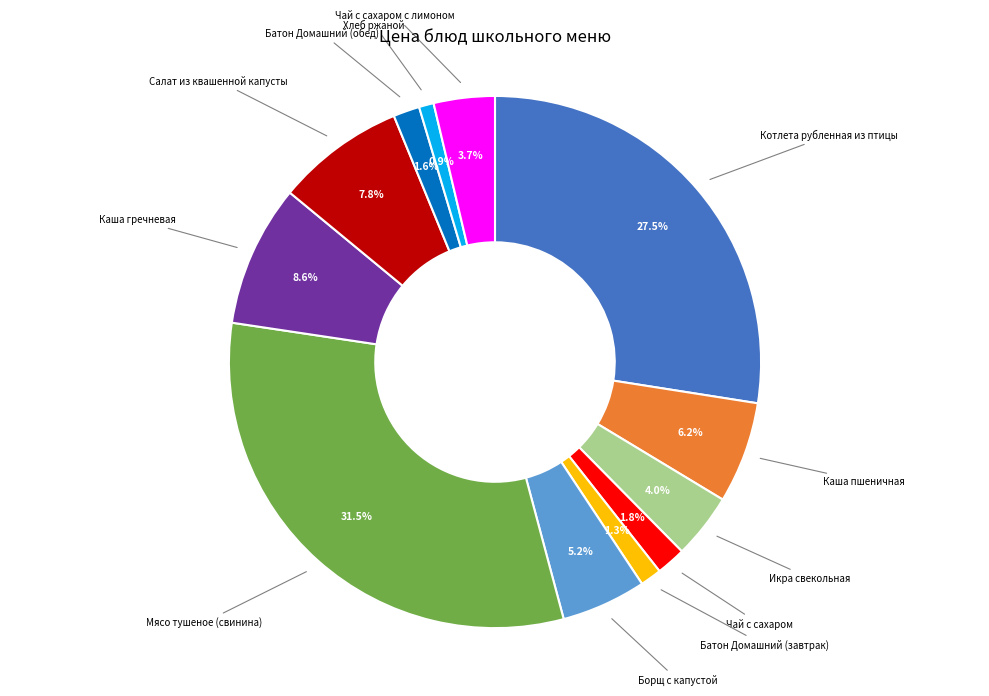

Is there a majority slice in this chart?

No